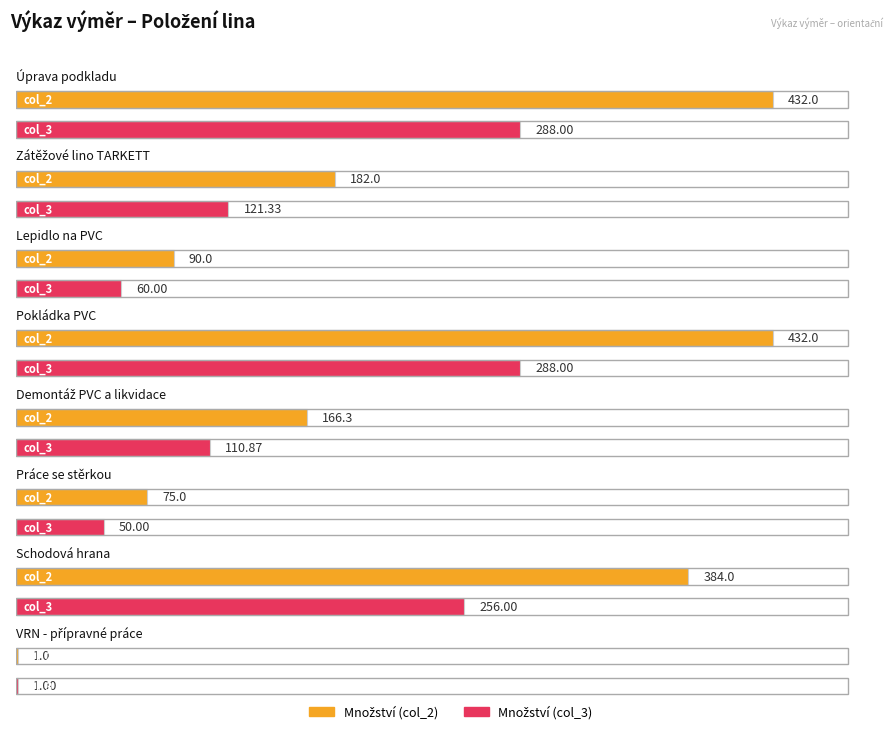

Between Lepidlo na PVC and Práce se stěrkou, which series saw the biggest shift?

Množství (col_2)